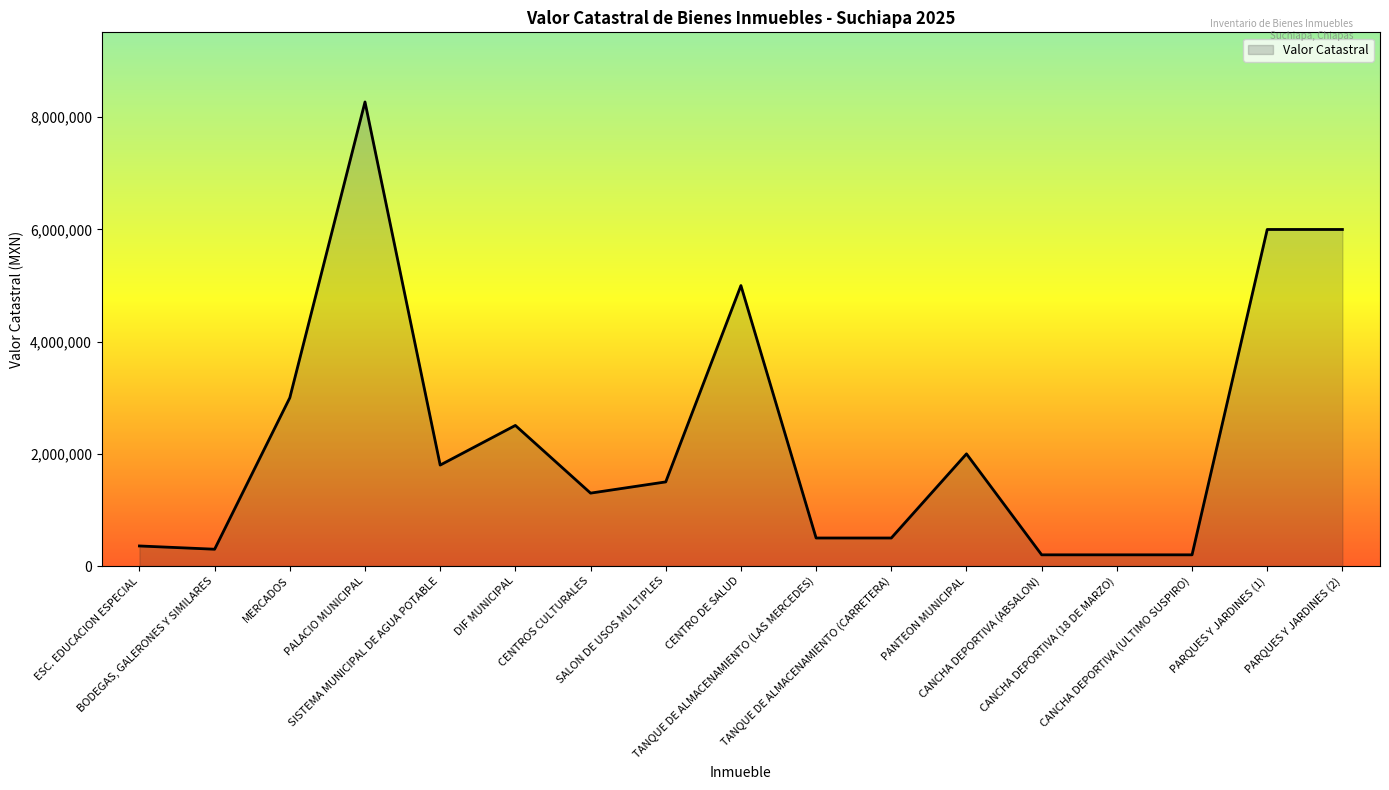

How many lines are shown in the chart?

1